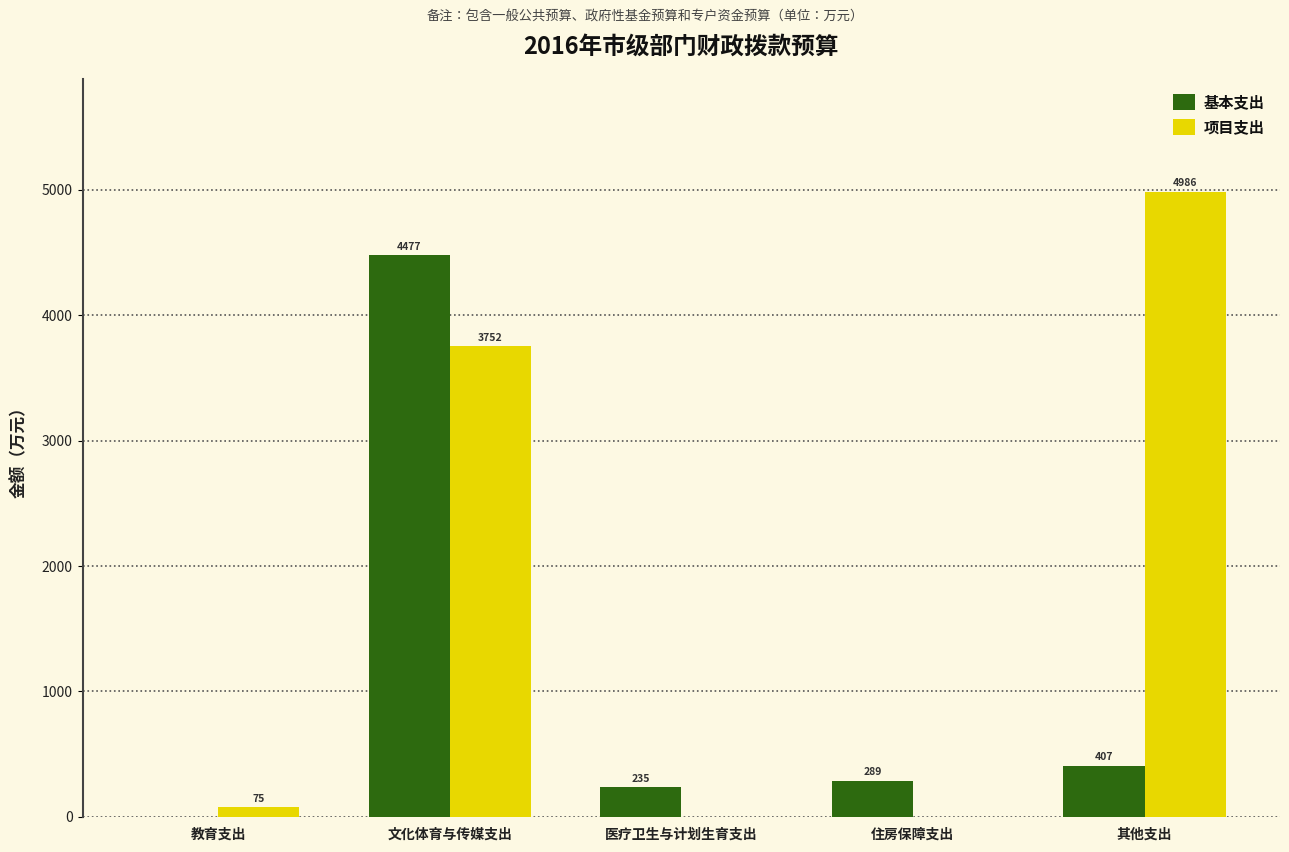

Count the number of categories in the chart.

5